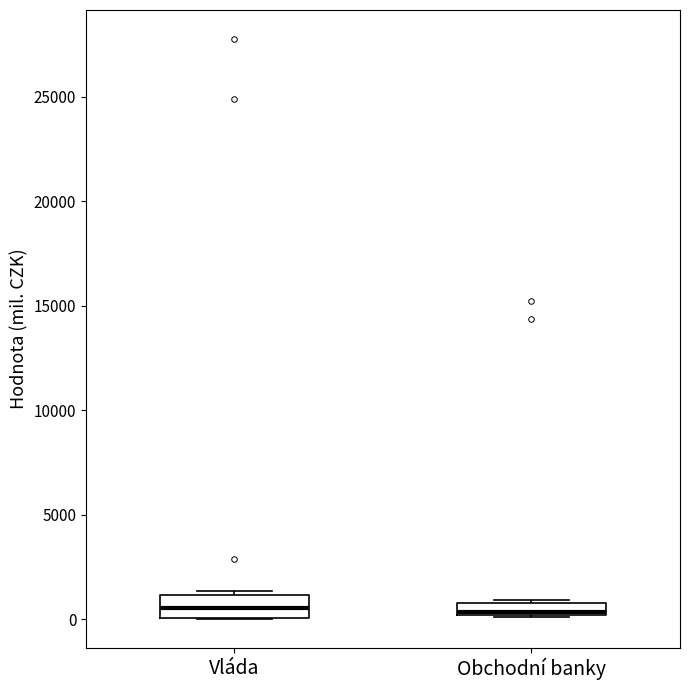

Where does the median line of the box for Vláda sit on the y-axis? The values are not printed on the chart, so give them approximately, as read against the axis.

500